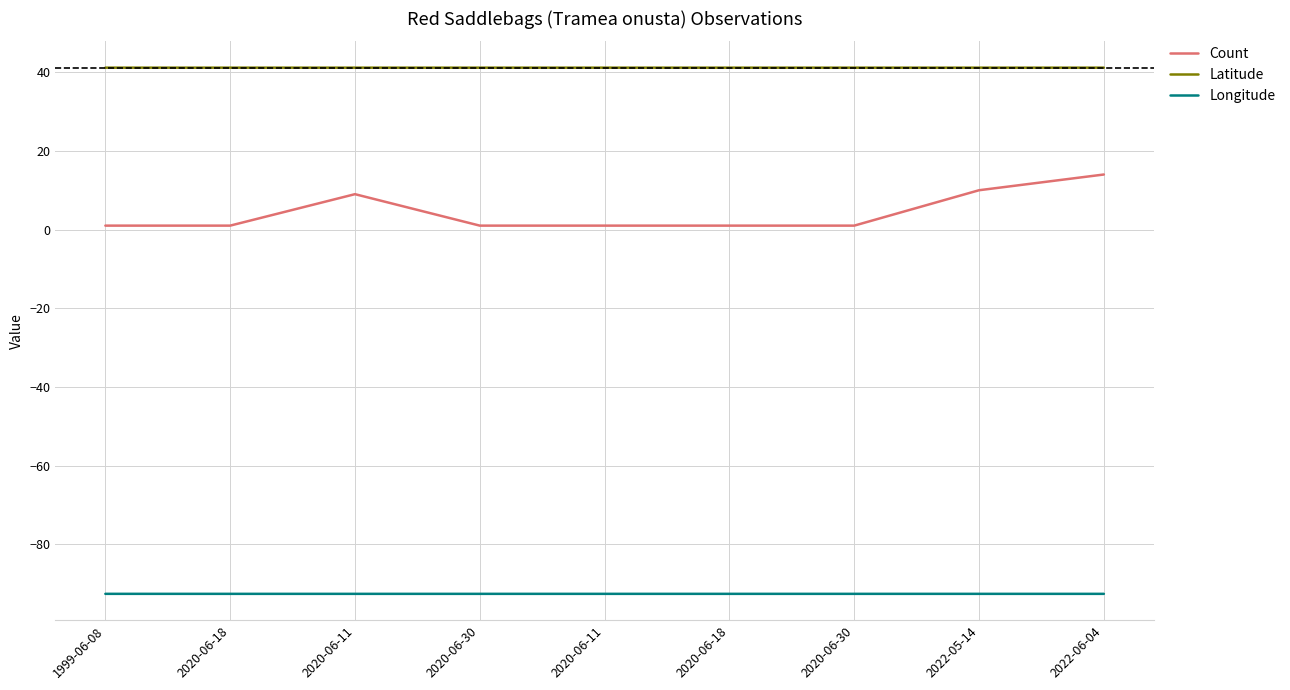

What are all the series names shown in the legend?

Count, Latitude, Longitude